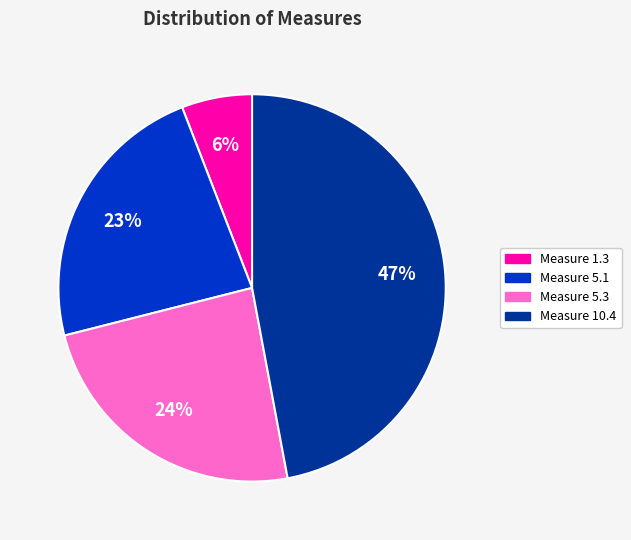

To the nearest percent, what is the average slice percentage?

25%